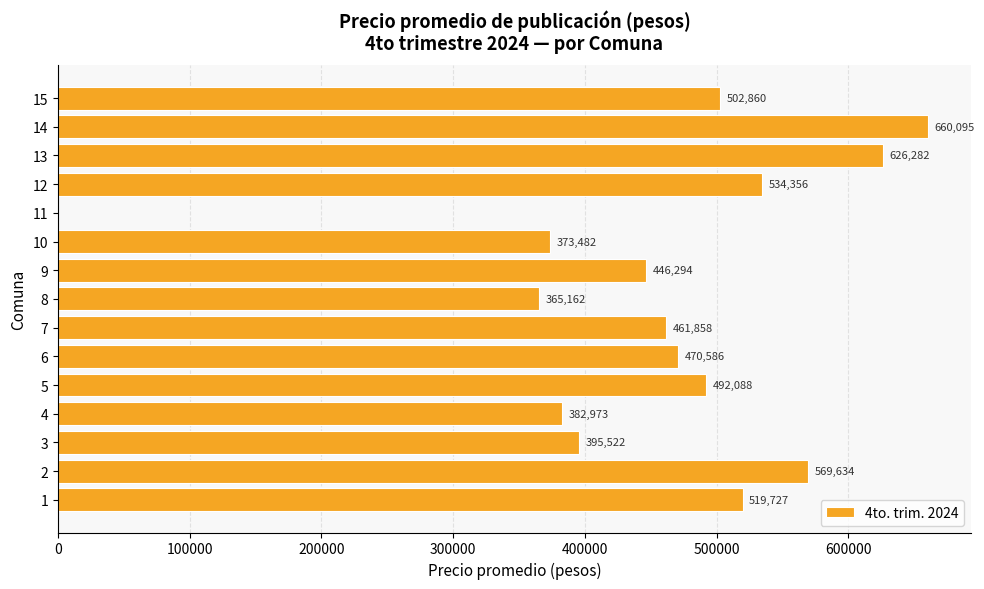

What value does the data have at 6?

470586.6